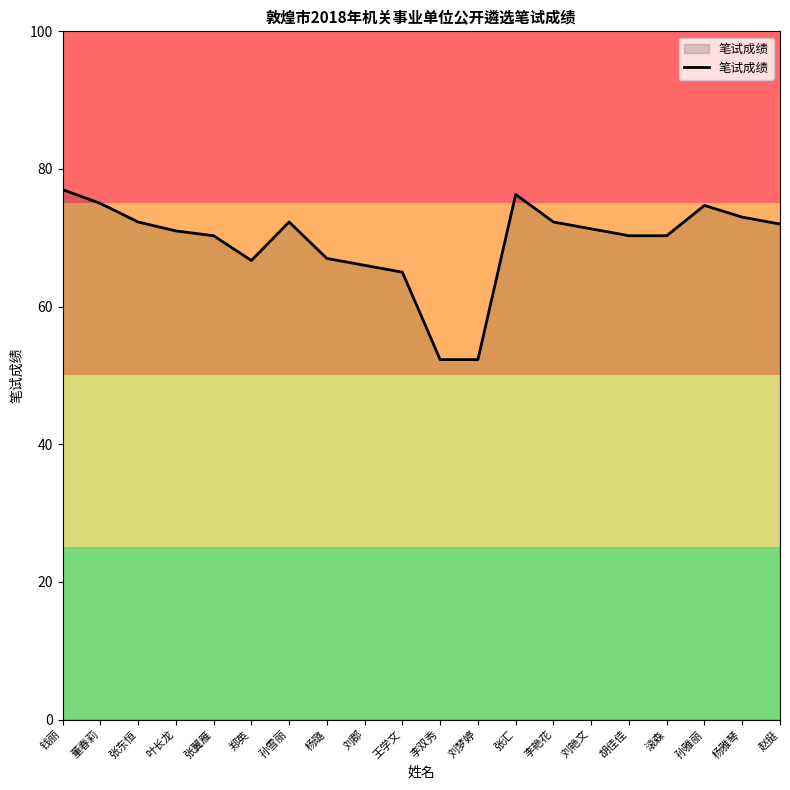

The chart shows a value of 29.9 at 孙雅丽. True or false?

False